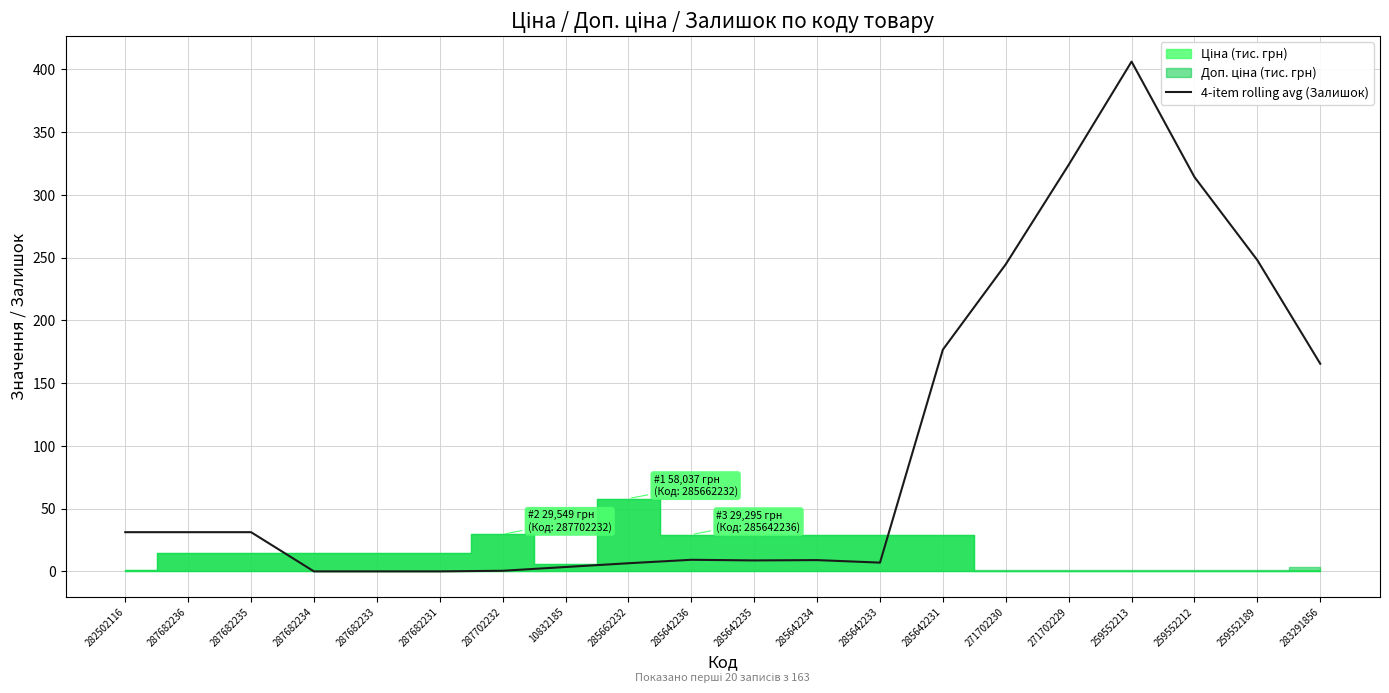

What is the difference between the values at 285642234 and 259552189?

239.0